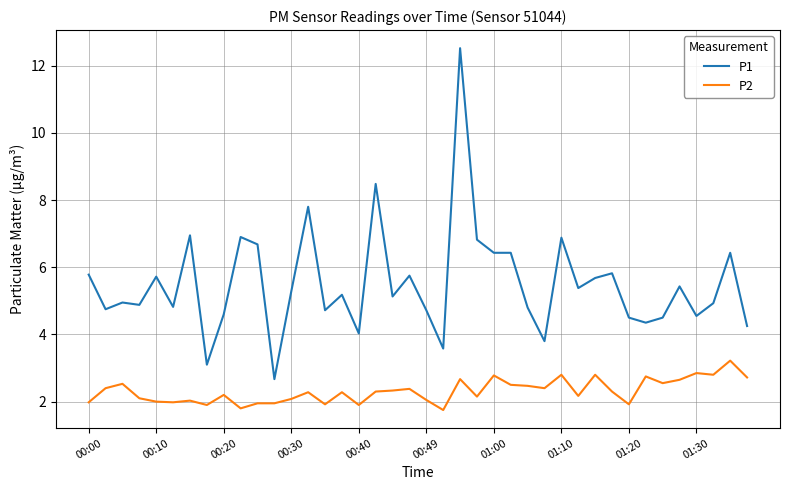

True or false: P2 and P1 cross at least once.

False